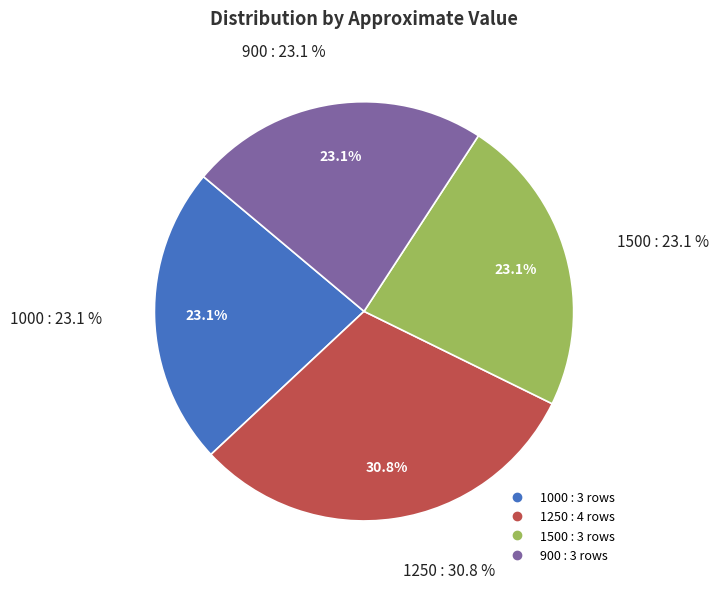

True or false: 1500 accounts for 31% of the total.

False